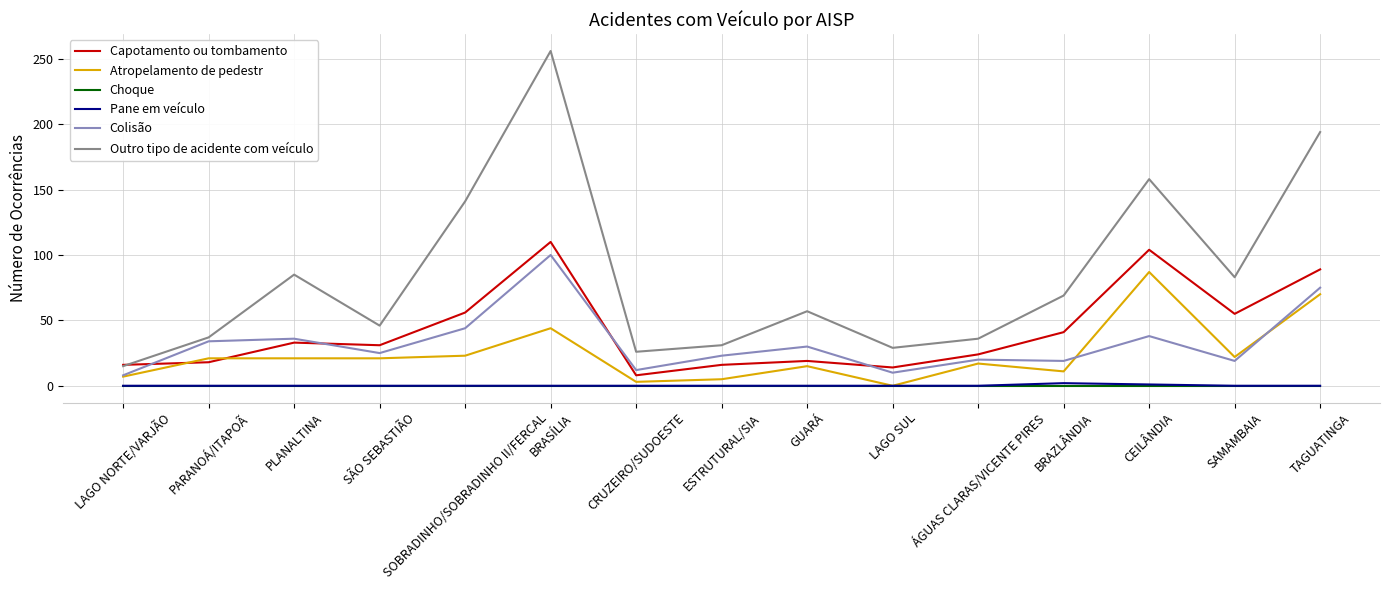

What is the difference between the maximum and minimum values in the Pane em veículo series?

2